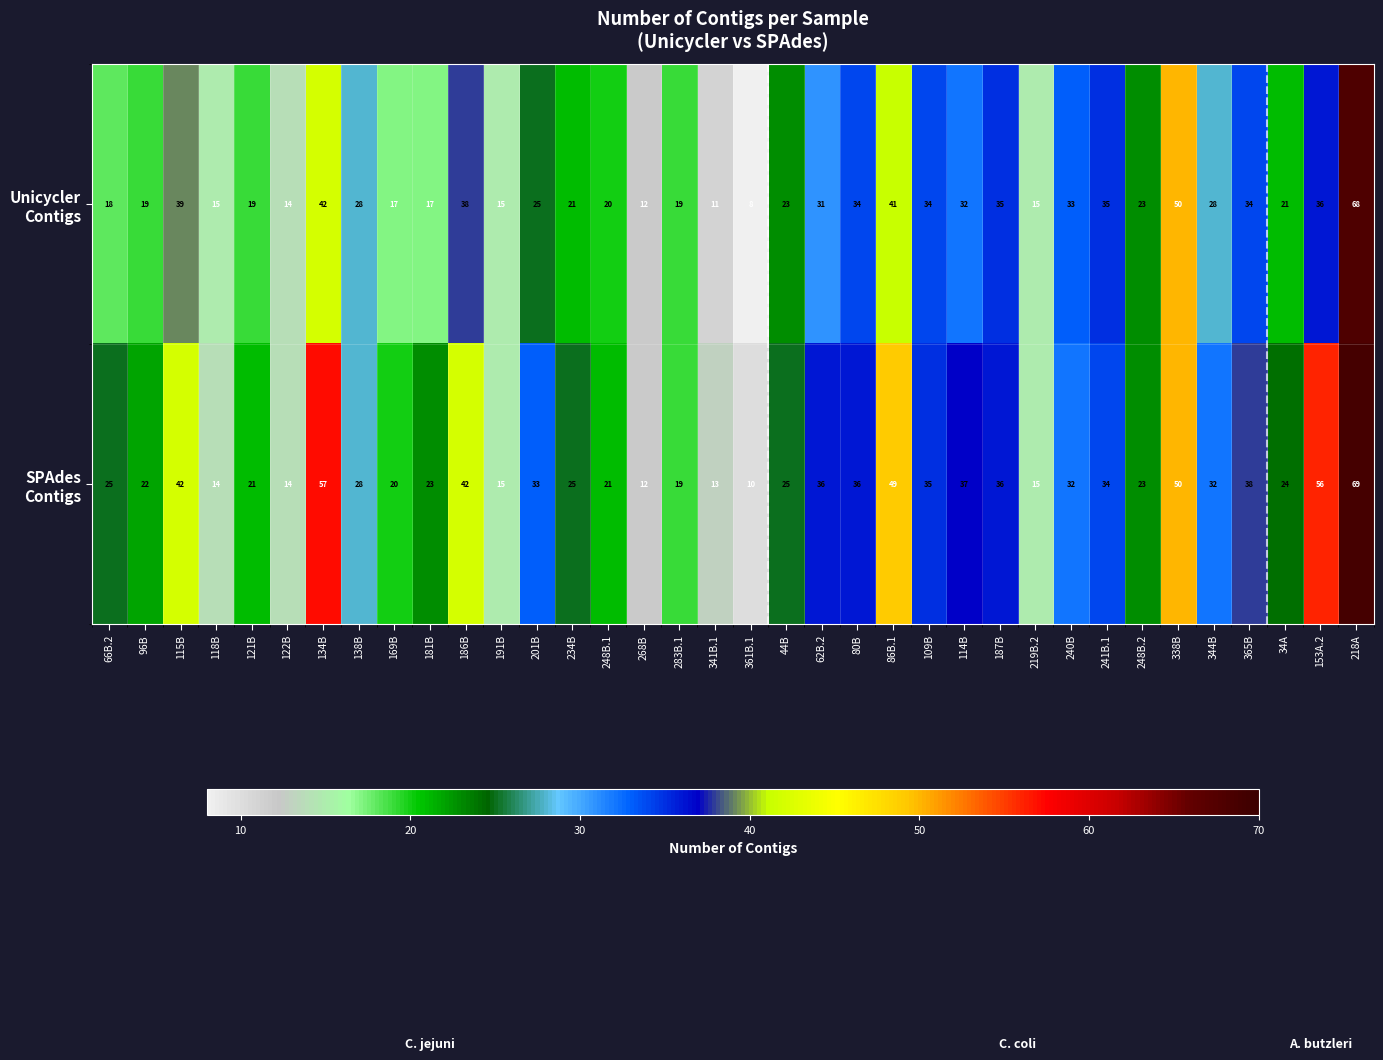

What is the difference between the highest and lowest values at 115B?

3